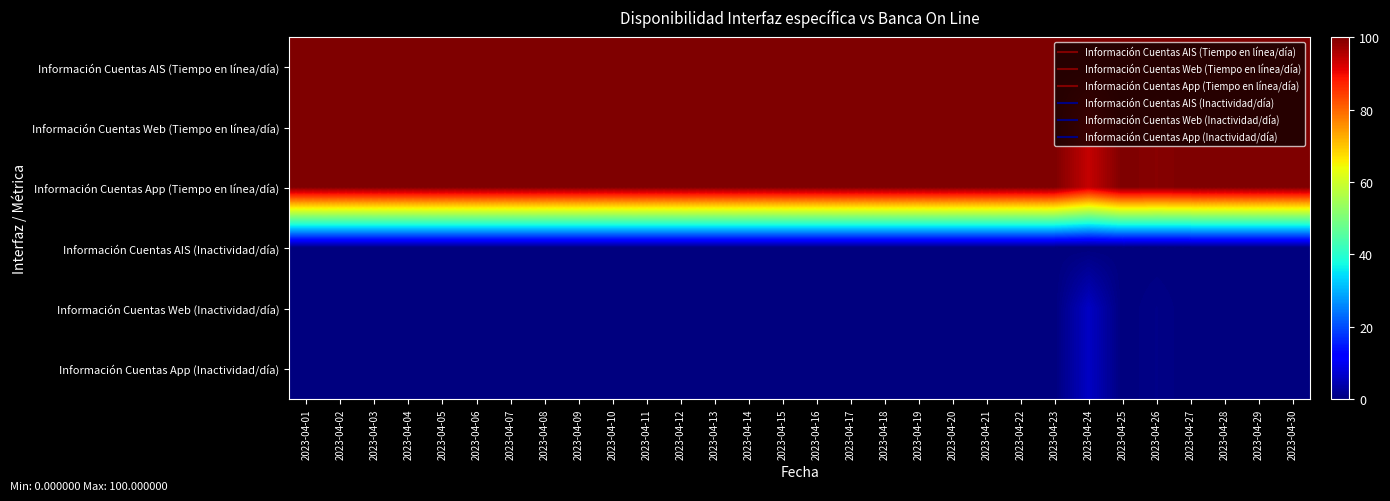

What is the maximum value shown in the chart?

100.0